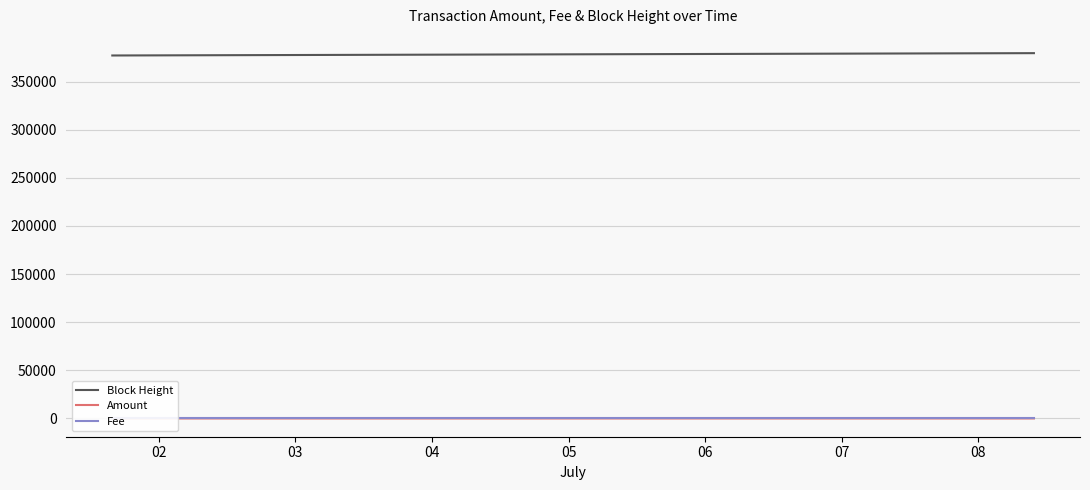

What is the minimum value for Block Height?

377092